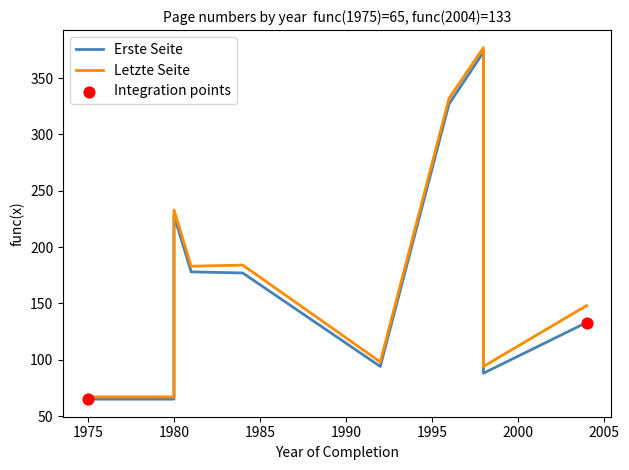

Which series contains the lowest Y value?

Erste Seite